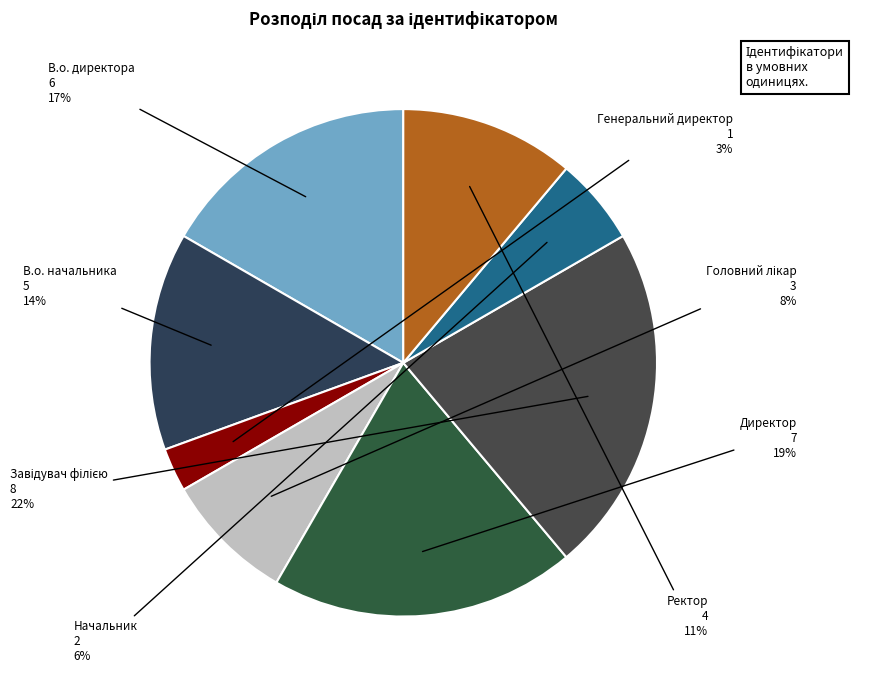

To the nearest percent, what is the combined percentage of Ректор and В.о. начальника?

25%